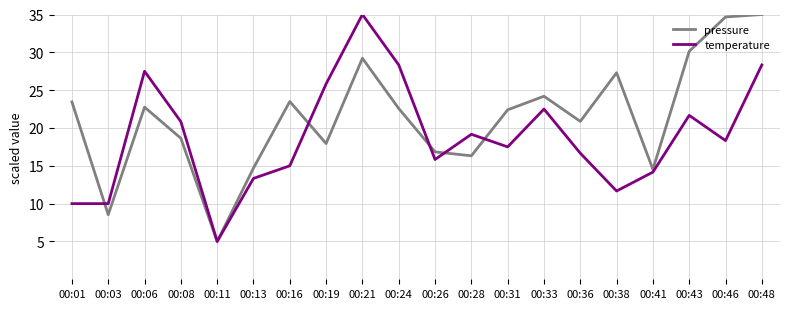

What is the spread (max minus min) of values at 00:01?

13.4